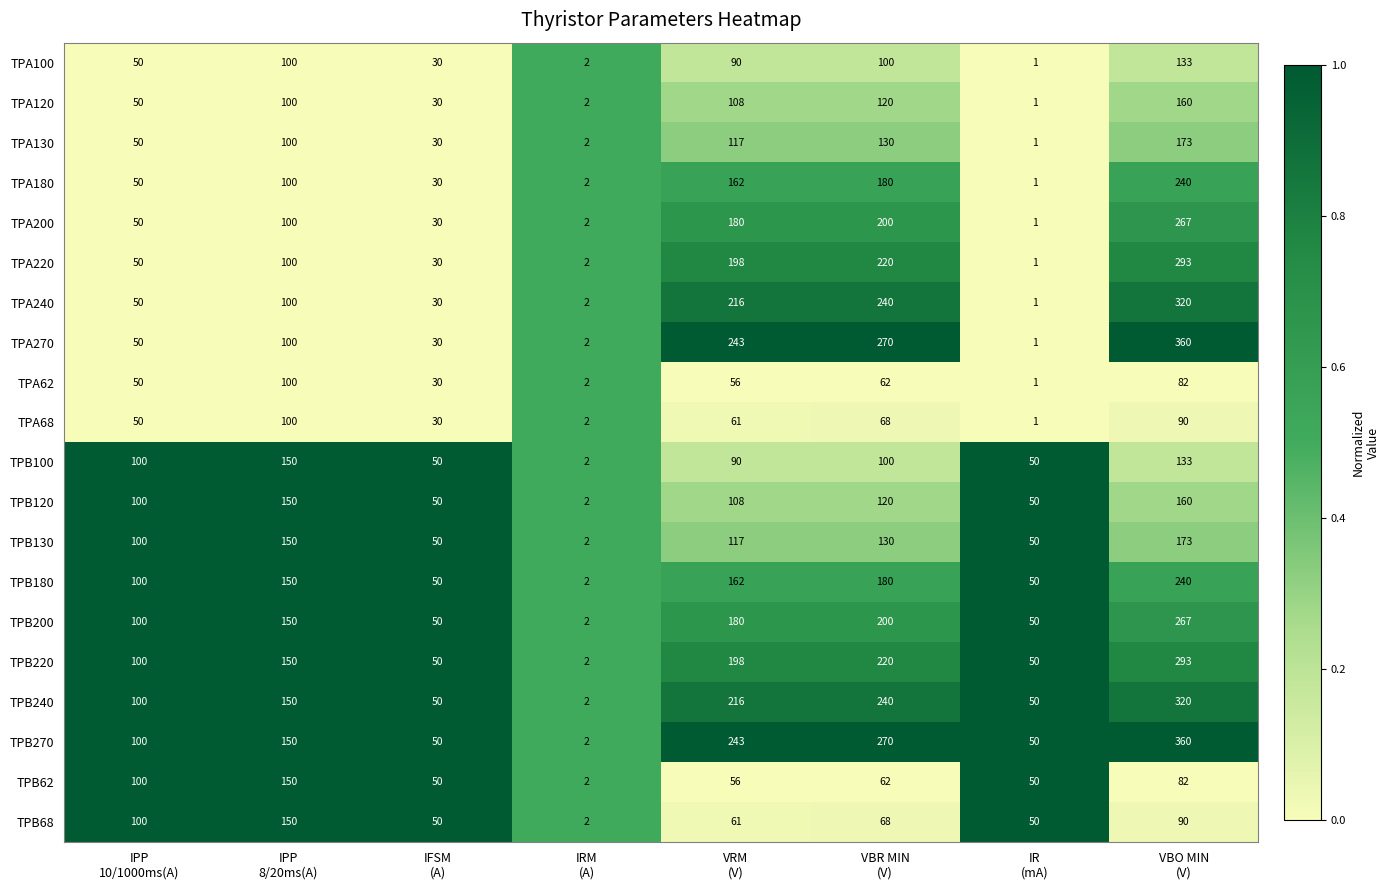

Which category has the lowest value across all series?

IR
(mA)